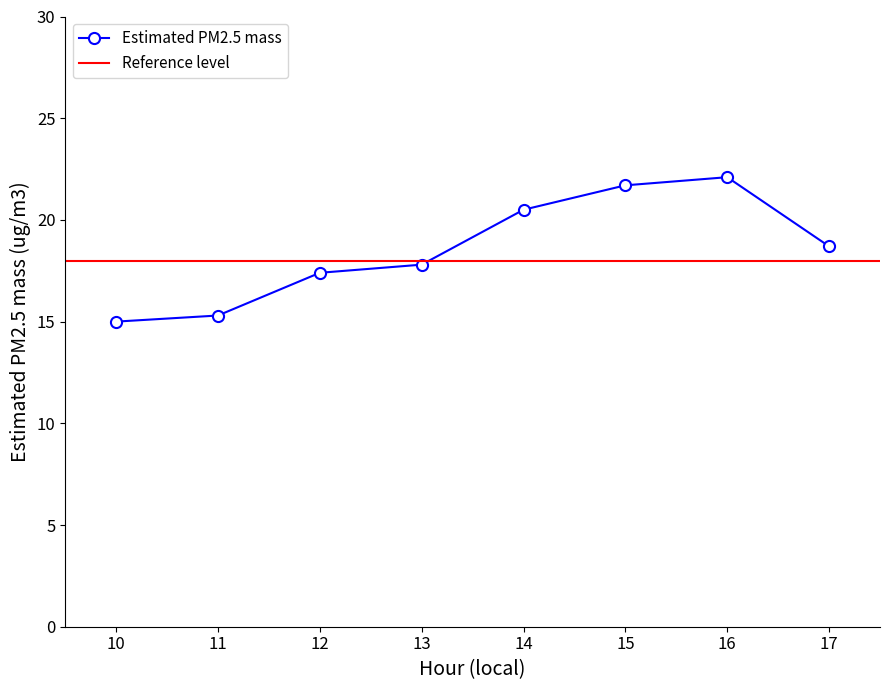

Reading right to left, list all the values displayed in this chart.

17=18.7	16=22.1	15=21.7	14=20.5	13=17.8	12=17.4	11=15.3	10=15.0